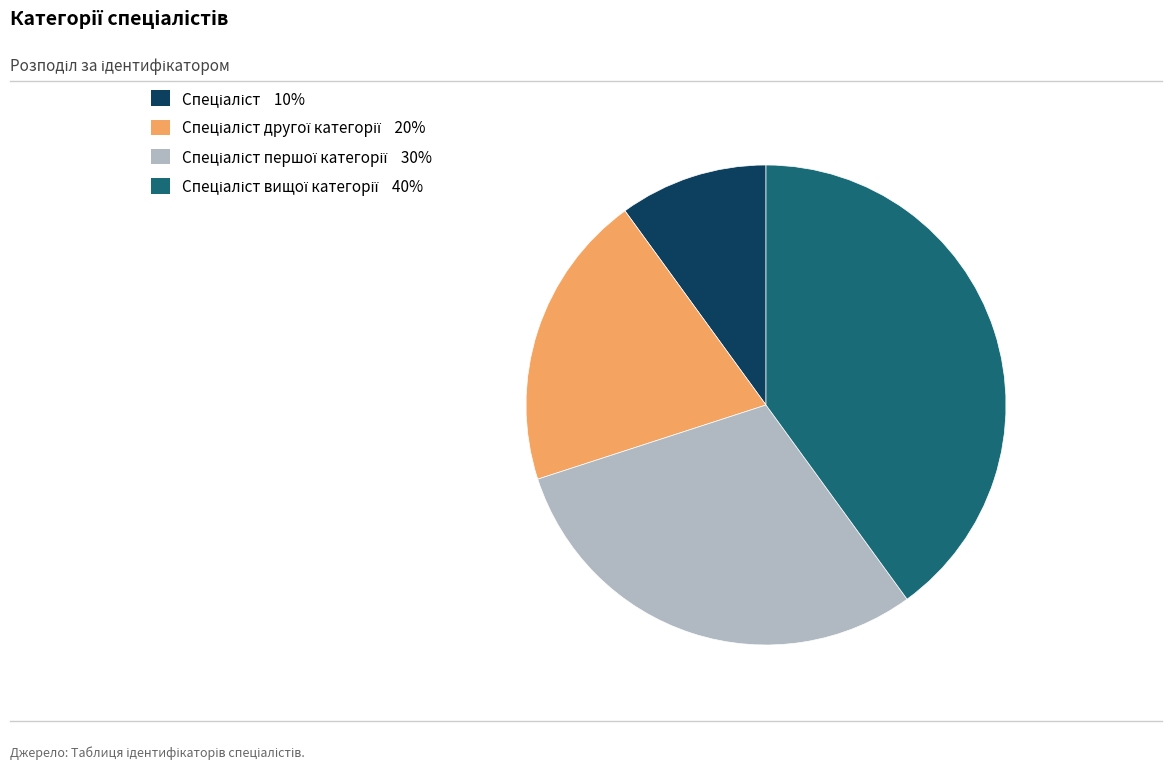

Is there any slice that represents more than half of the pie?

No